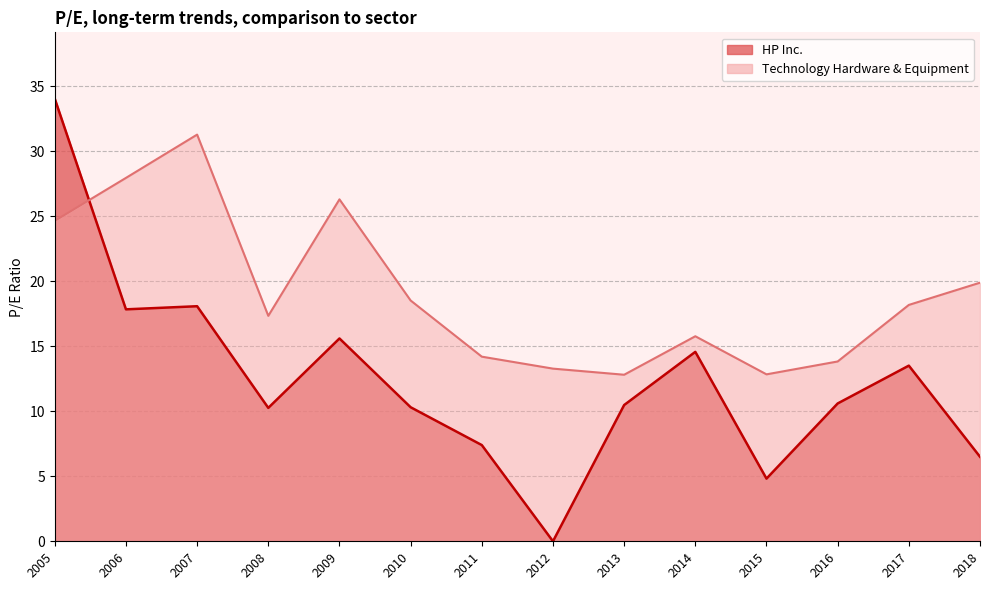

What is the average value of the Technology Hardware & Equipment series?

19.1